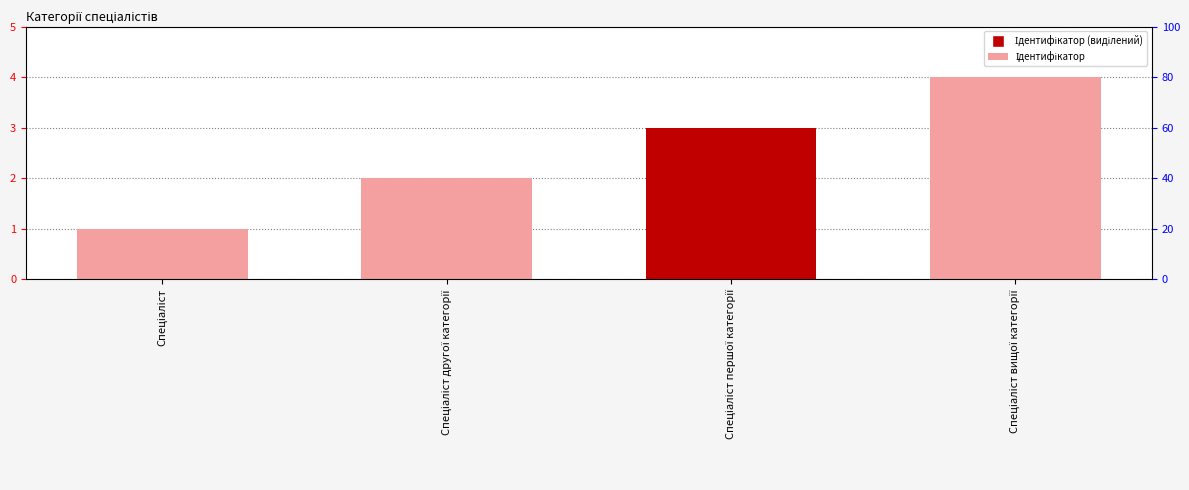

What is the difference between the maximum and minimum values?

3